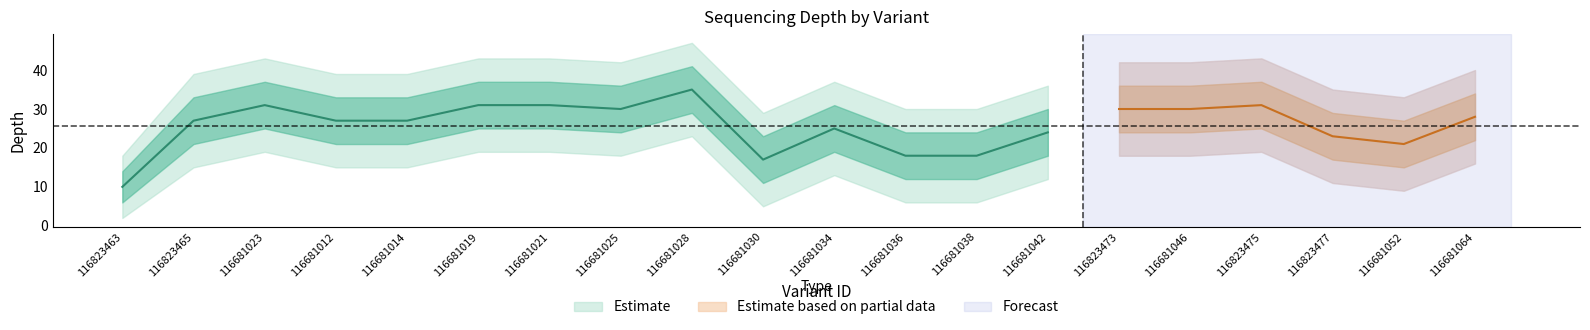

Does the chart display data point markers on the line(s)?

No